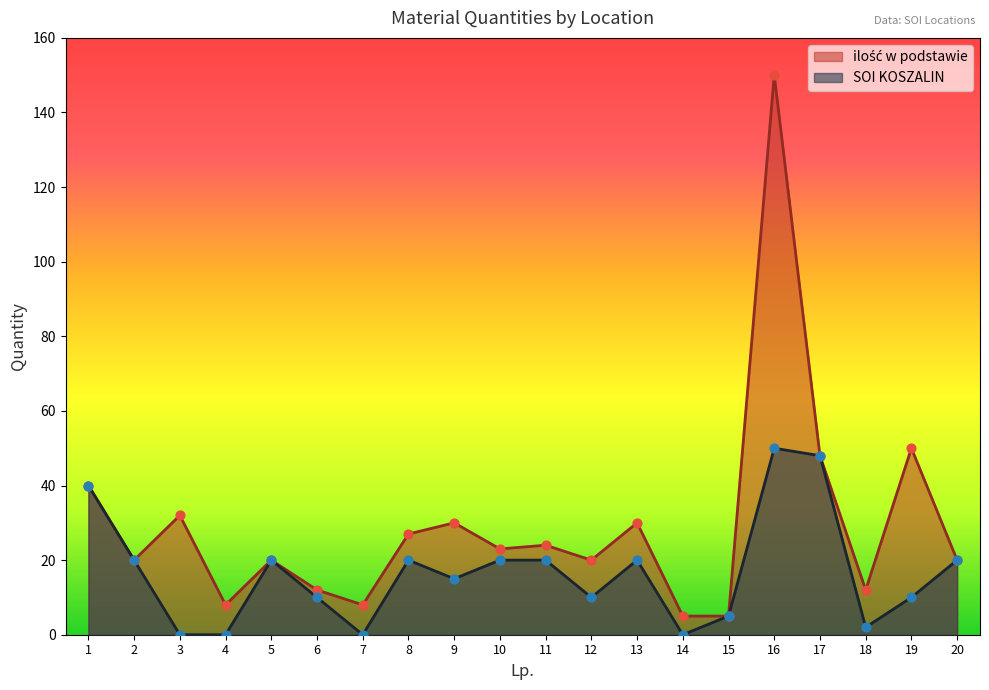

Which series has the largest total across all categories?

ilość w podstawie